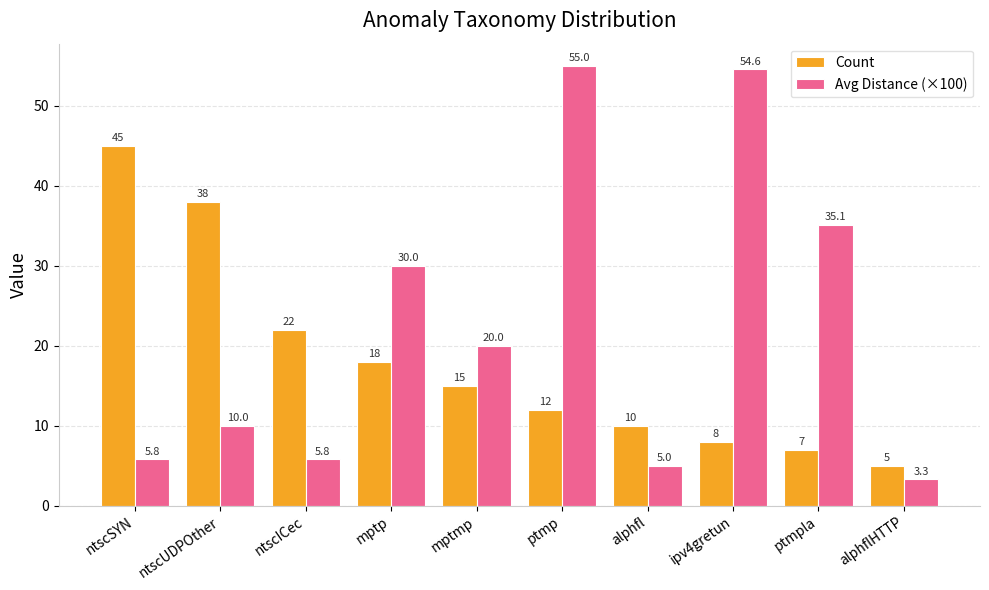

True or false: Avg Distance (×100) has a value of 5.8 at ntscSYN.

True